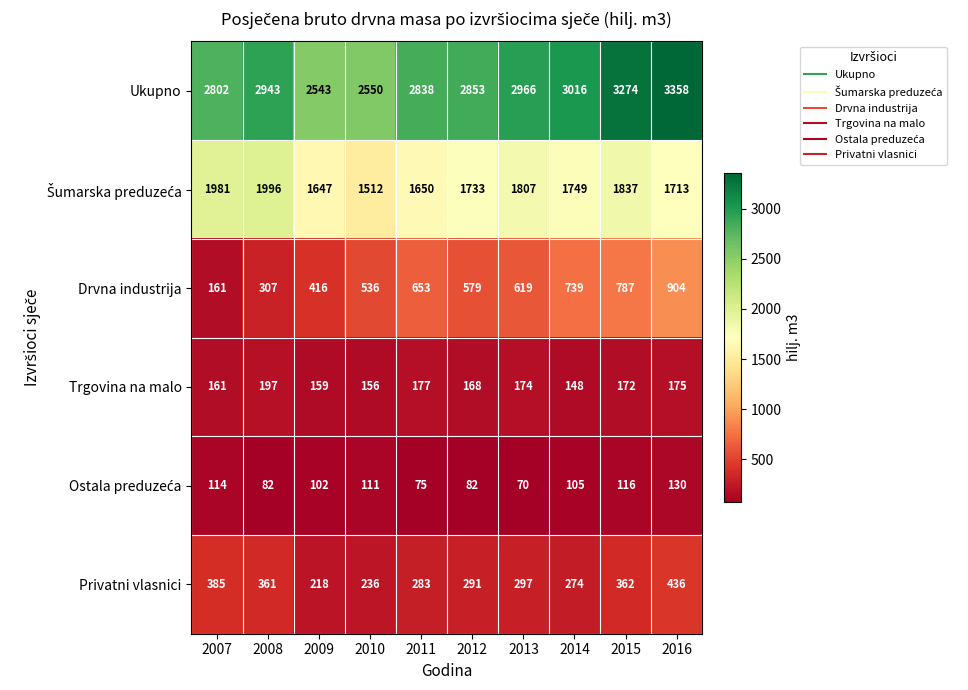

What is the average value of the Ukupno series?

2914